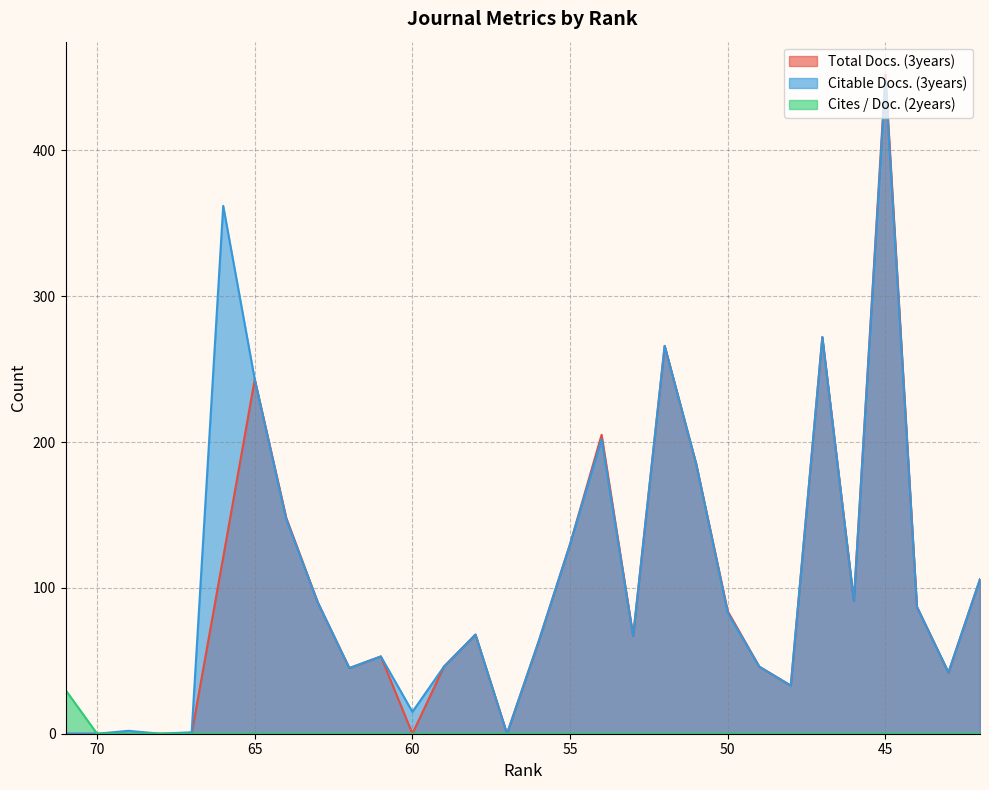

What is the spread (max minus min) of values at 49?

46